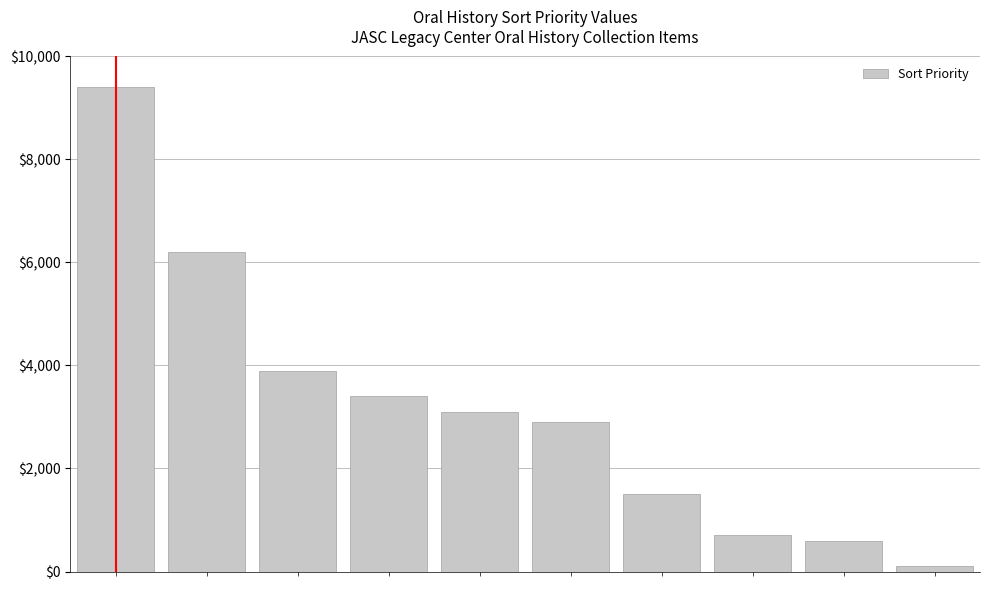

What is the difference between the maximum and minimum values?

9300